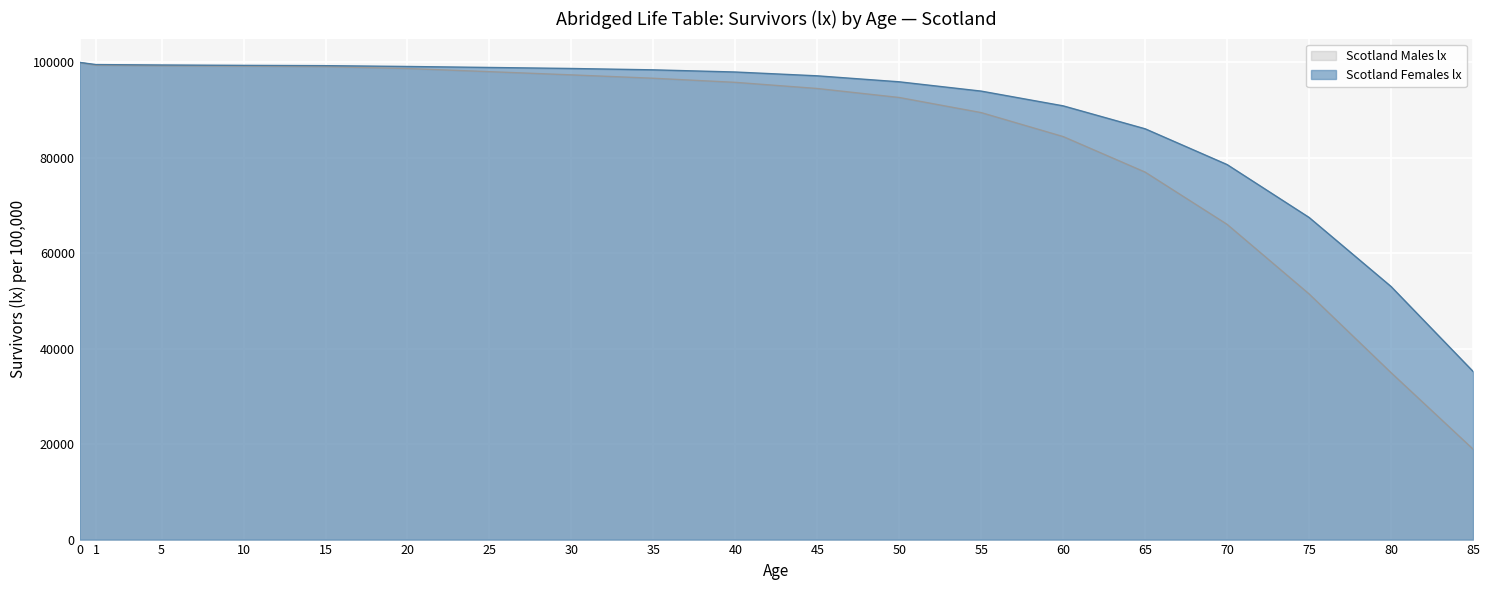

Reading left to right, extract all data points from this chart.

Scotland Males lx: 0=100000	1=99407	5=99299	10=99219	15=99120	20=98723	25=98066	30=97392	35=96684	40=95824	45=94537	50=92650	55=89483	60=84459	65=77011	70=66062	75=51485	80=34983	85=18966
Scotland Females lx: 0=100000	1=99550	5=99464	10=99384	15=99324	20=99152	25=98946	30=98733	35=98447	40=97992	45=97192	50=95938	55=93989	60=90898	65=86090	70=78590	75=67513	80=53038	85=35251